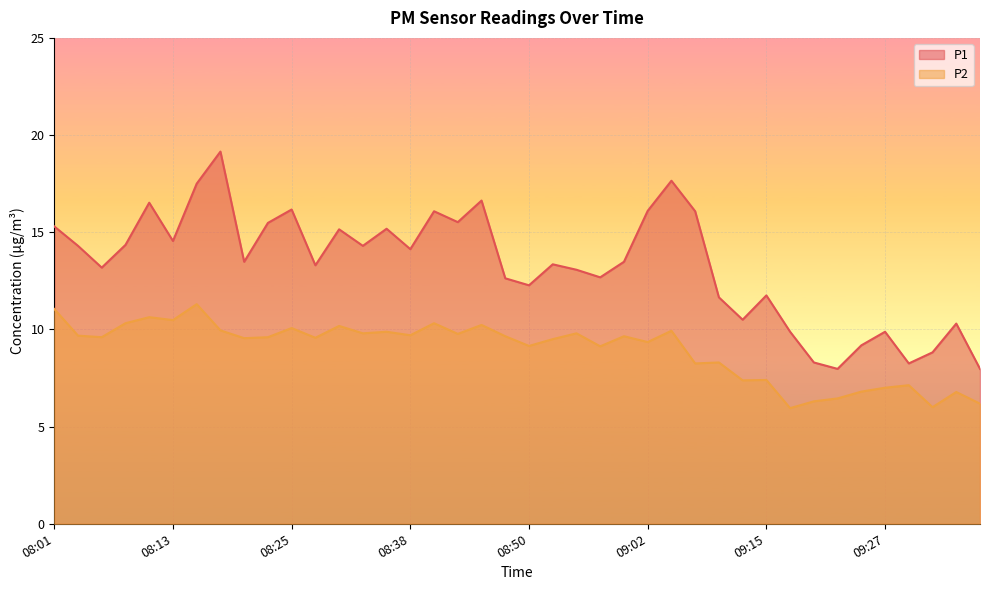

What position from the left is 09:00?

25